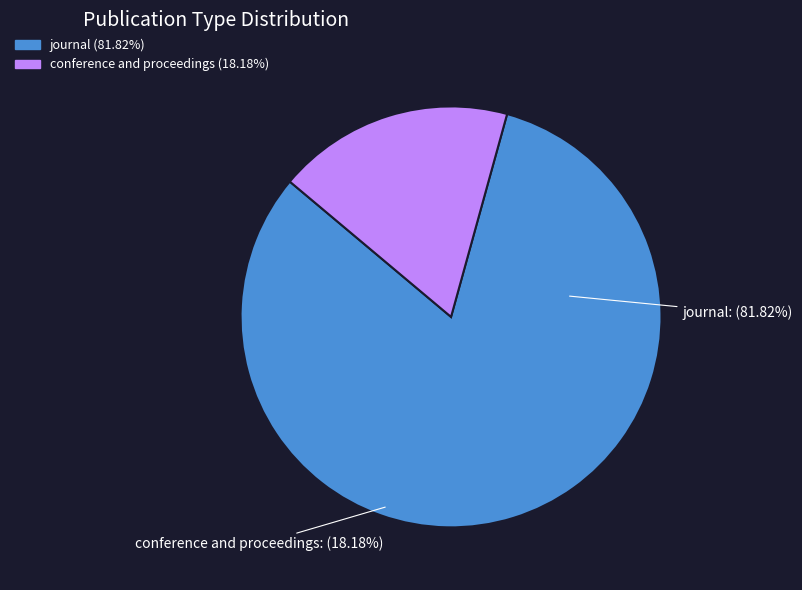

What is the largest slice in the pie chart?

journal